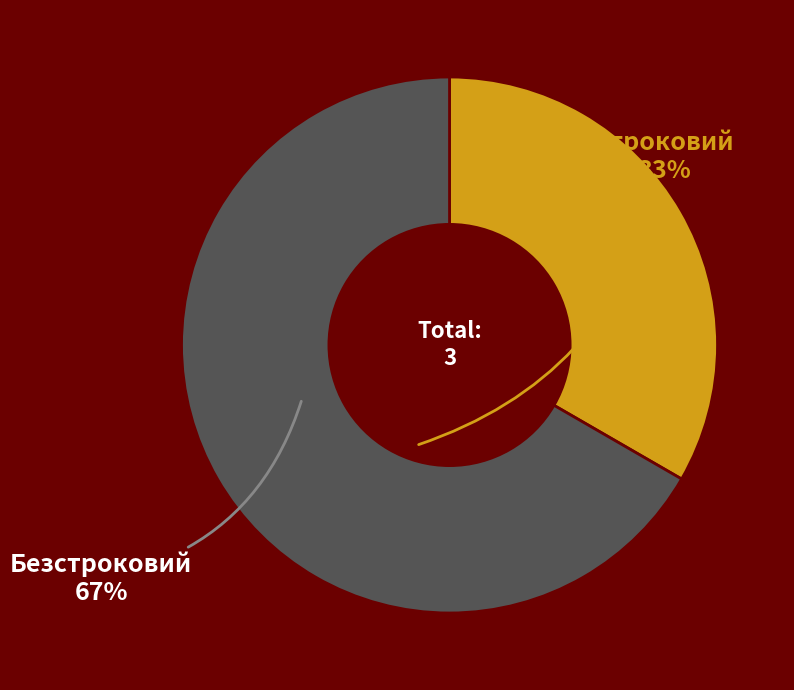

Does any single category account for the majority?

Yes